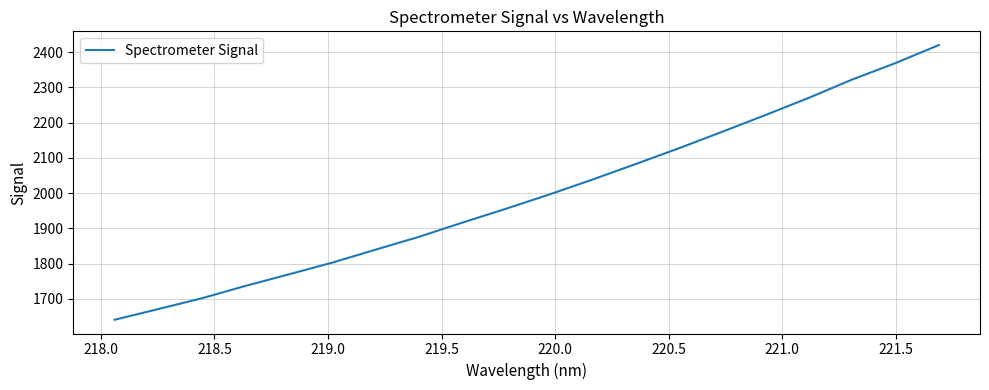

What is the greatest value displayed?

2420.4